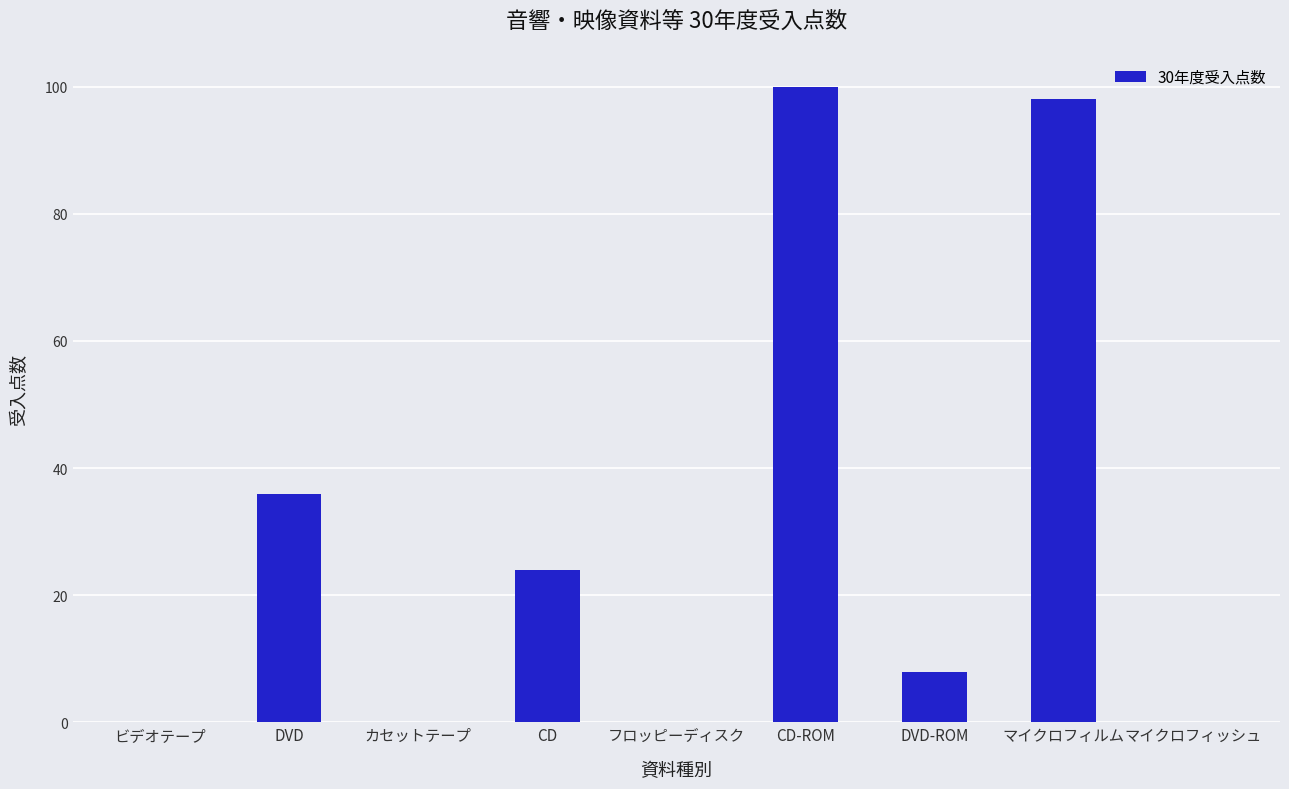

True or false: the data shows 0 at フロッピーディスク.

True